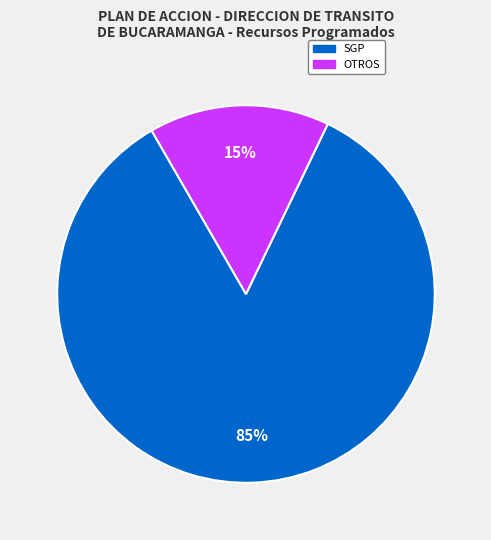

Count the number of slices in the pie.

2